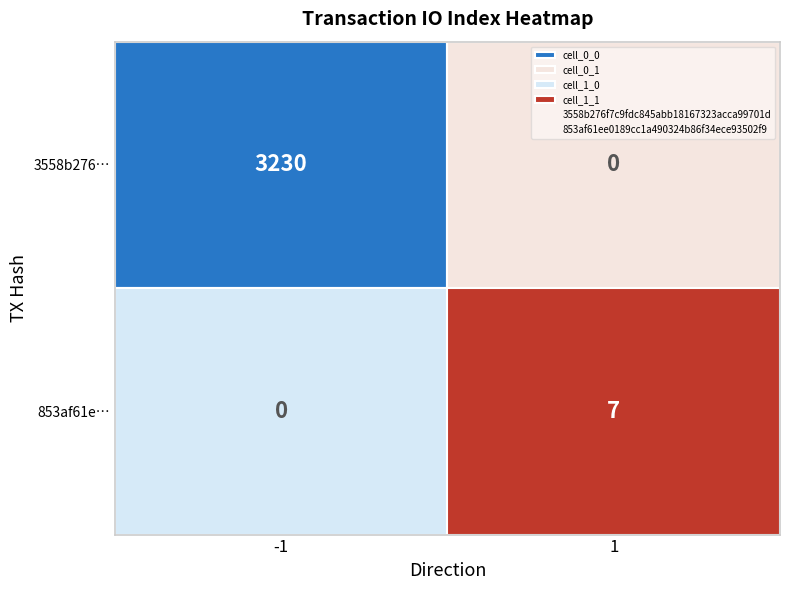

Is the value of 853af61ee0189cc1a490324b86f34ece93502f9 at 0 greater than the value of 3558b276f7c9fdc845abb18167323acca99701d at 0?

Yes